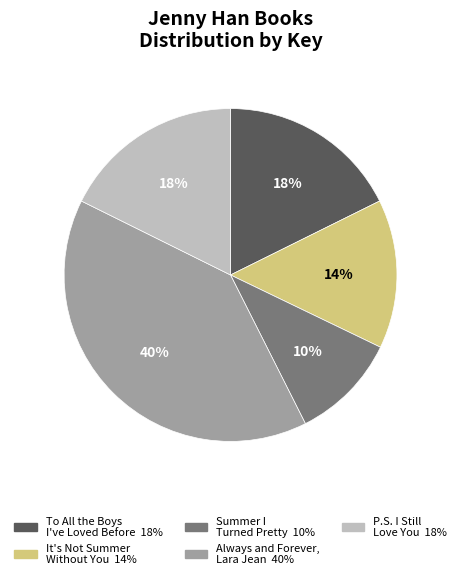

Which slice is the largest?

Always and Forever, Lara Jean